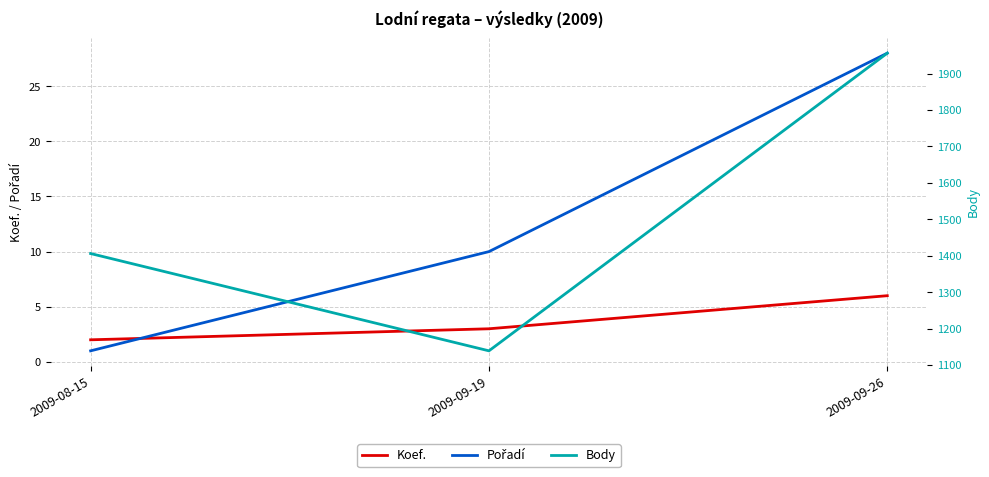

The Pořadí series shows 37 at 2009-09-26. True or false?

False